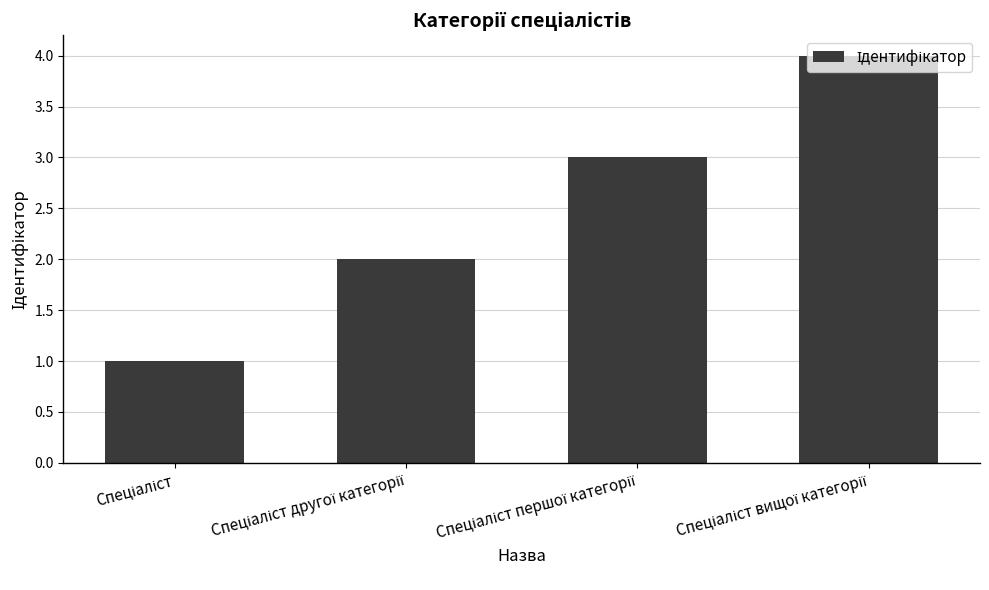

What is the sum of all values?

10